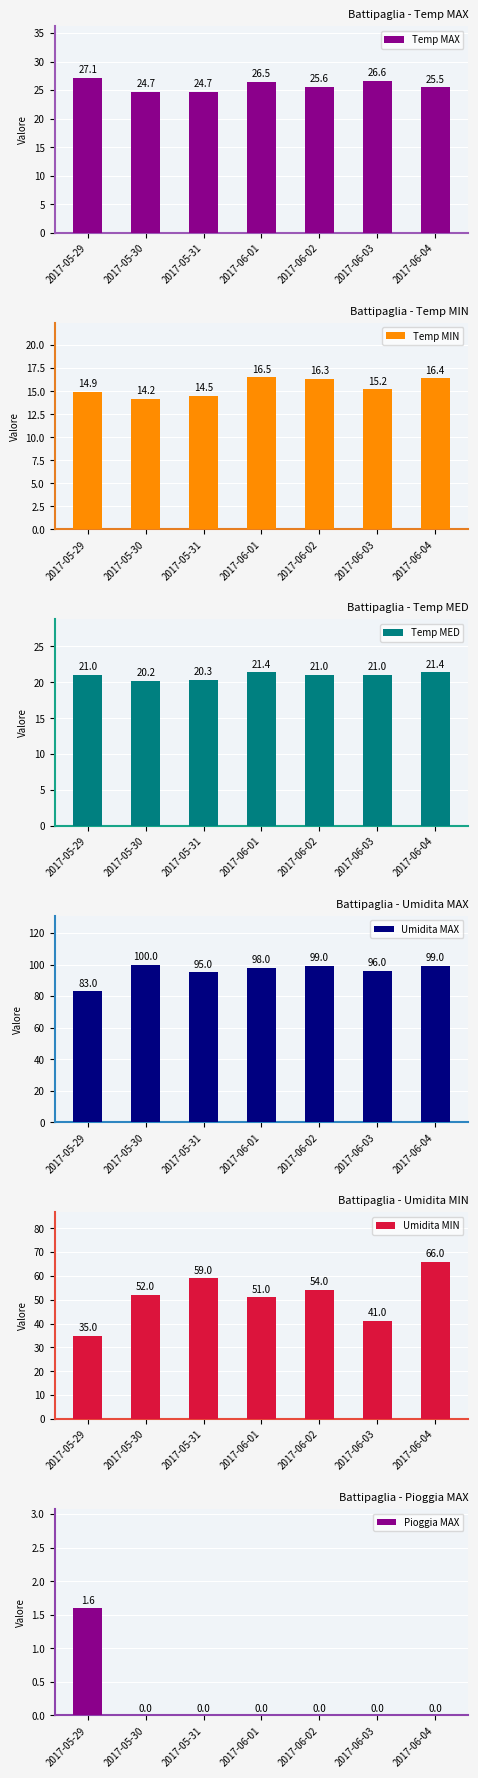

What is the sum of all Temp MIN values?

108.0